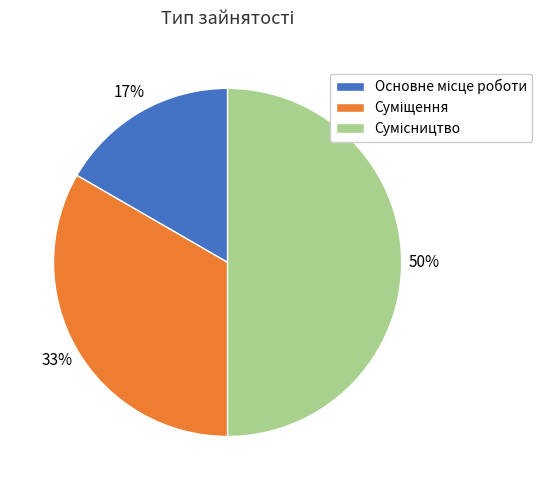

To the nearest percent, what is the difference between the largest and smallest slice percentages?

33%